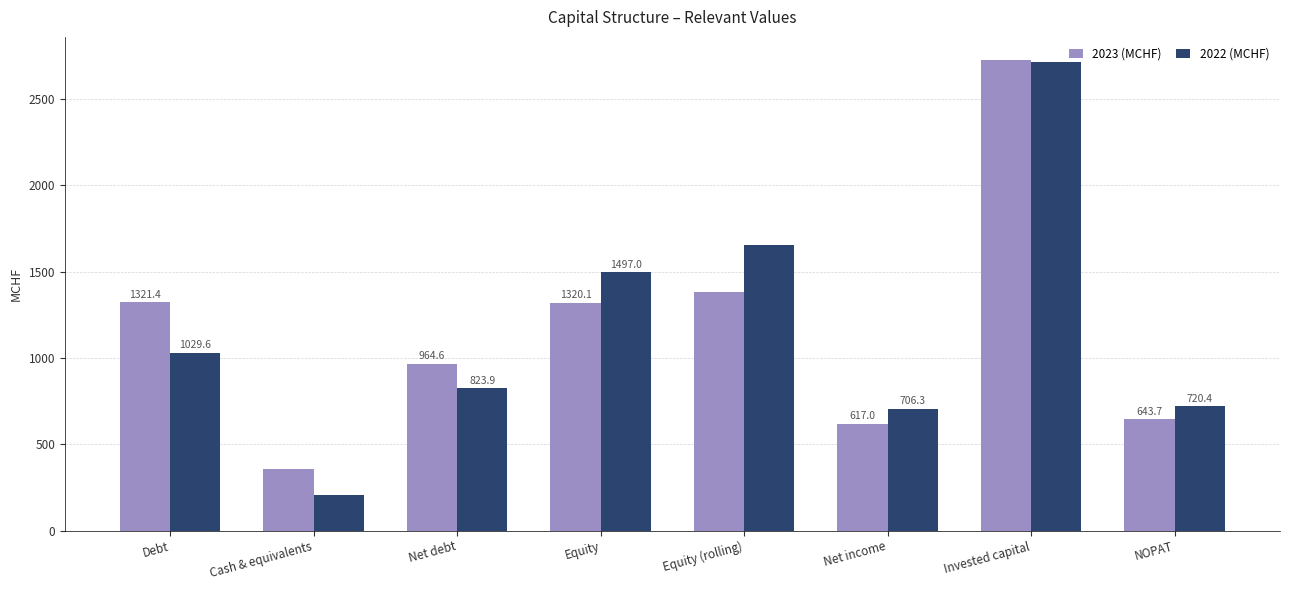

What position from the left is Net income?

6